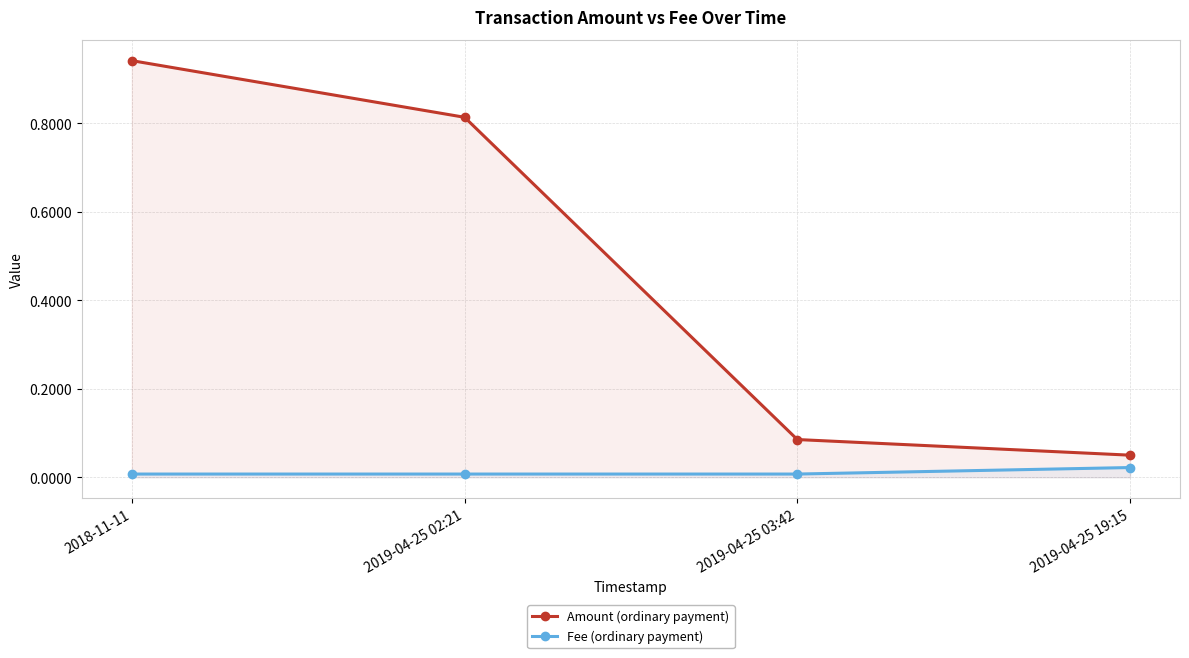

Which category has the highest value in the Amount (ordinary payment) series?

2018-11-11